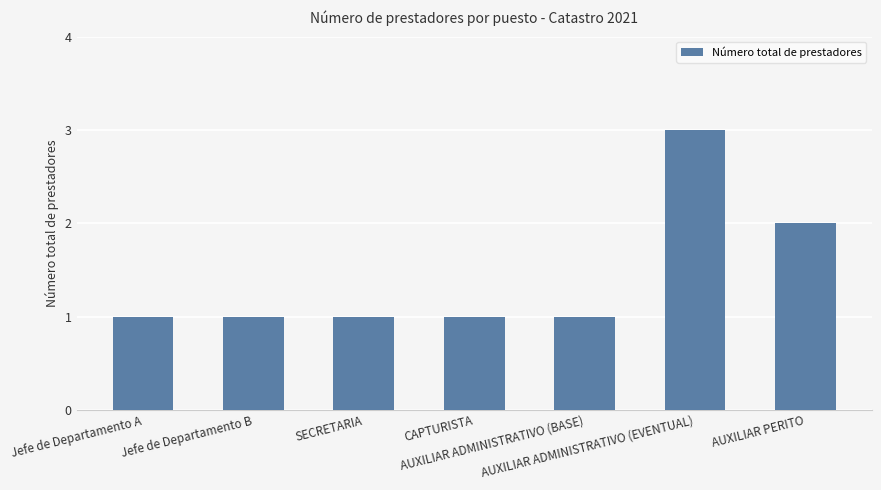

What is the maximum value shown in the chart?

3